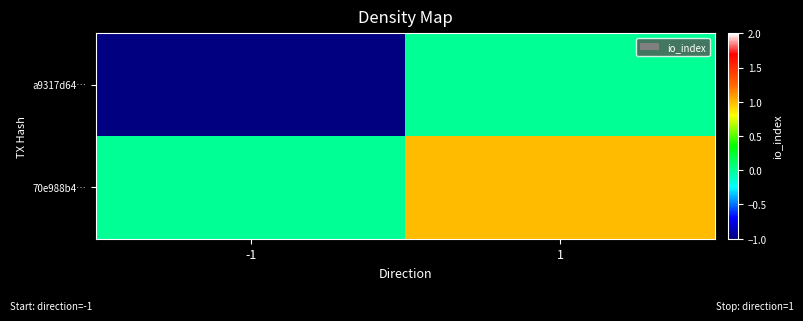

Which series has the largest total across all categories?

70e988b4…